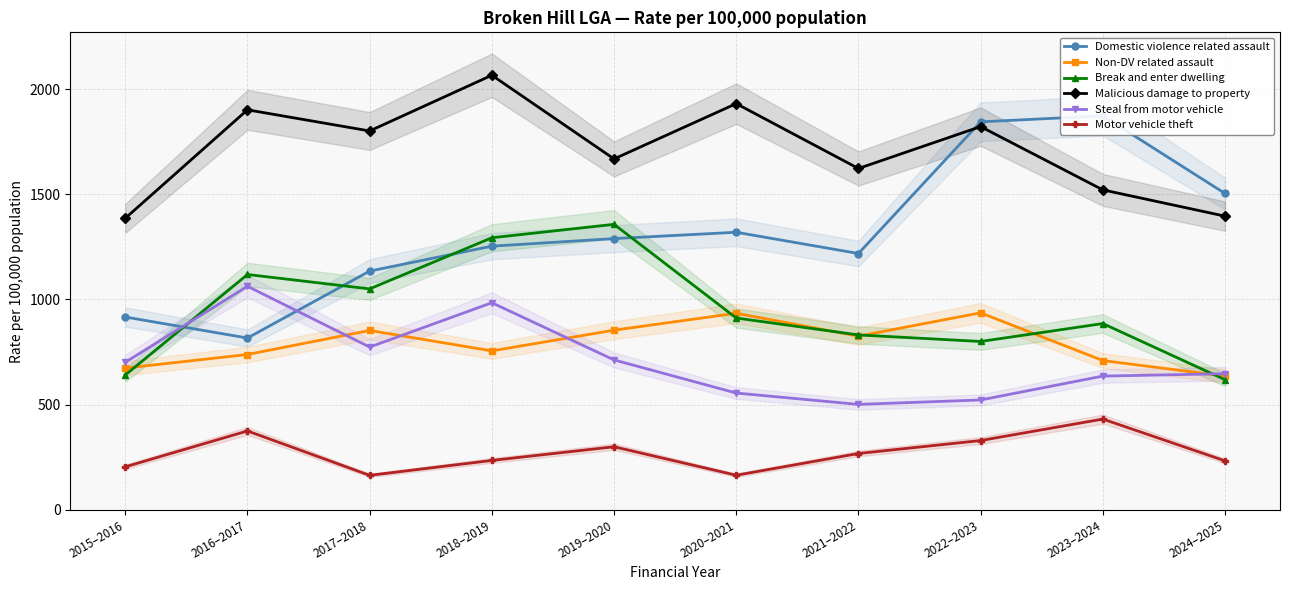

True or false: Domestic violence related assault and Malicious damage to property cross at least once.

True